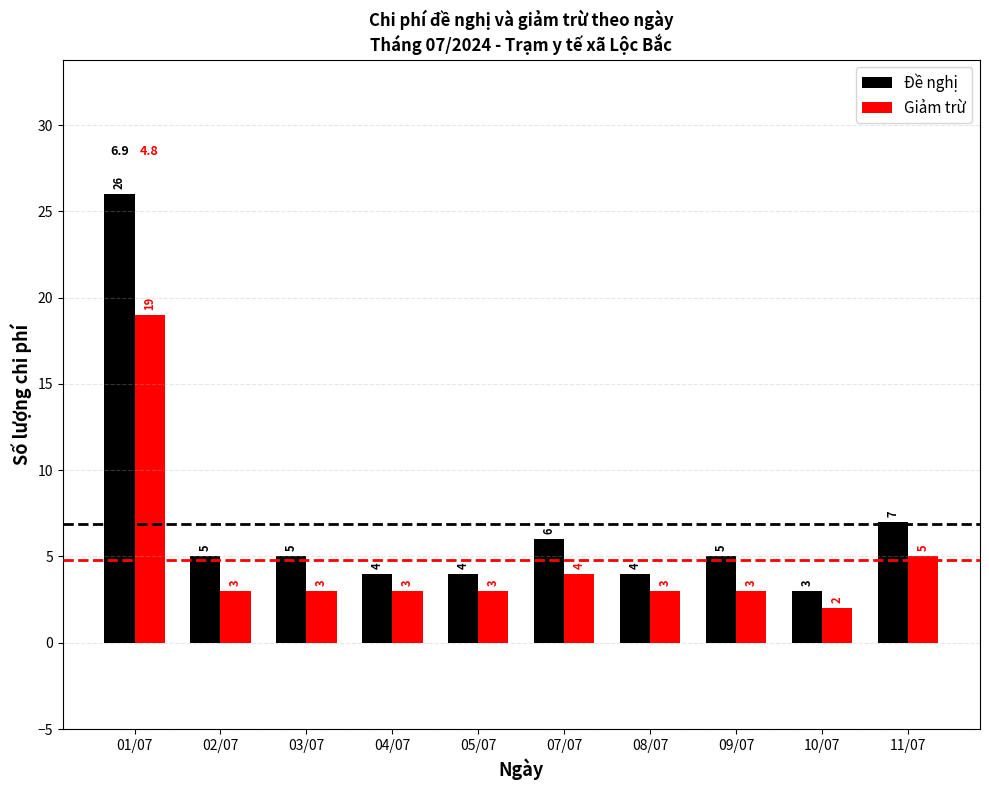

How many data points in Giảm trừ are less than 3?

1